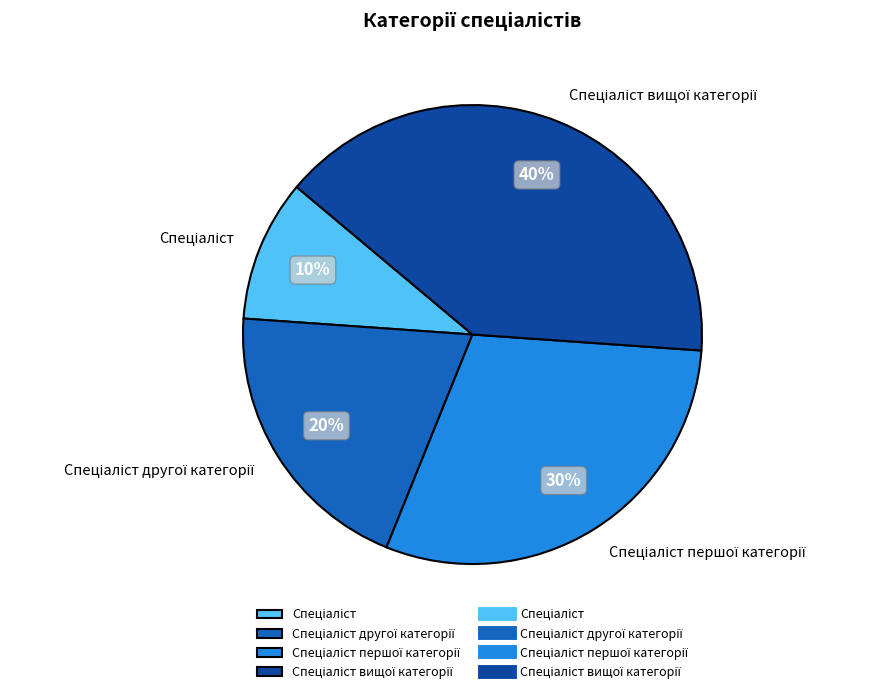

To the nearest percent, what is the difference between the largest and smallest slice percentages?

30%